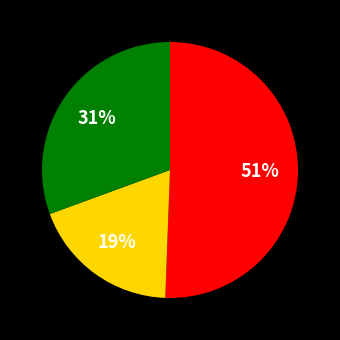

Is there a majority slice in this chart?

Yes